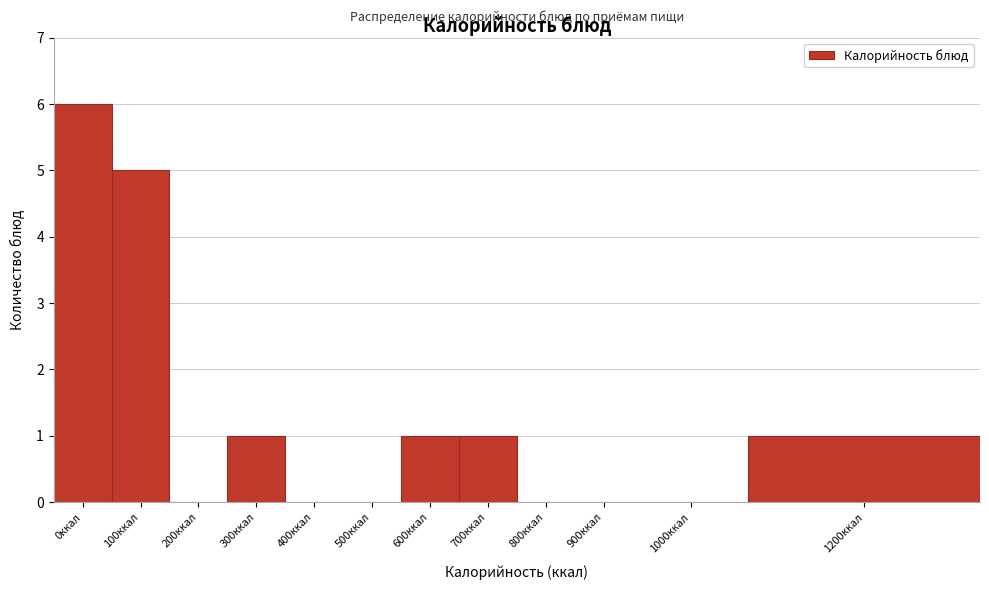

Reading right to left, transcribe all the data shown in this chart.

1200ккал=1	1000ккал=0	900ккал=0	800ккал=0	700ккал=1	600ккал=1	500ккал=0	400ккал=0	300ккал=1	200ккал=0	100ккал=5	0ккал=6